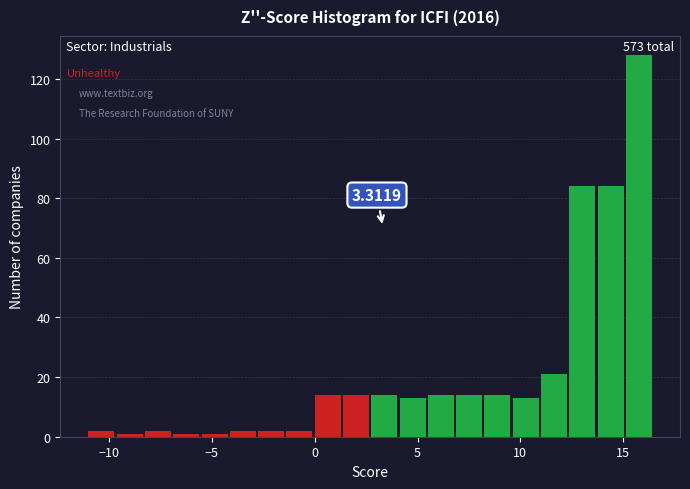

Read against the x-axis, roughly where is the centre of the tallest bar?

16.0